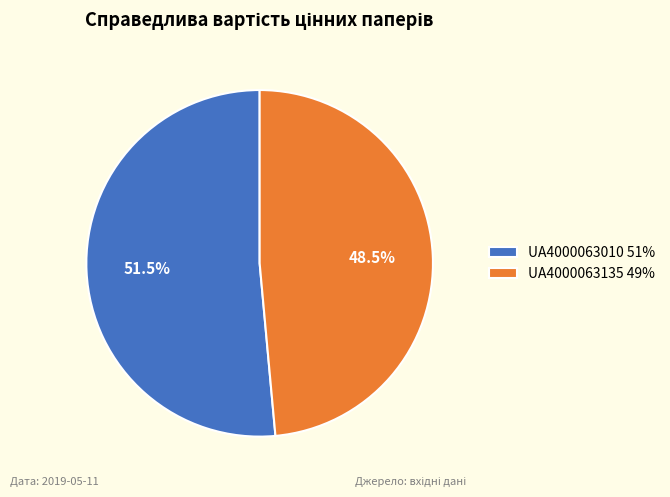

How many slices are in this pie chart?

2